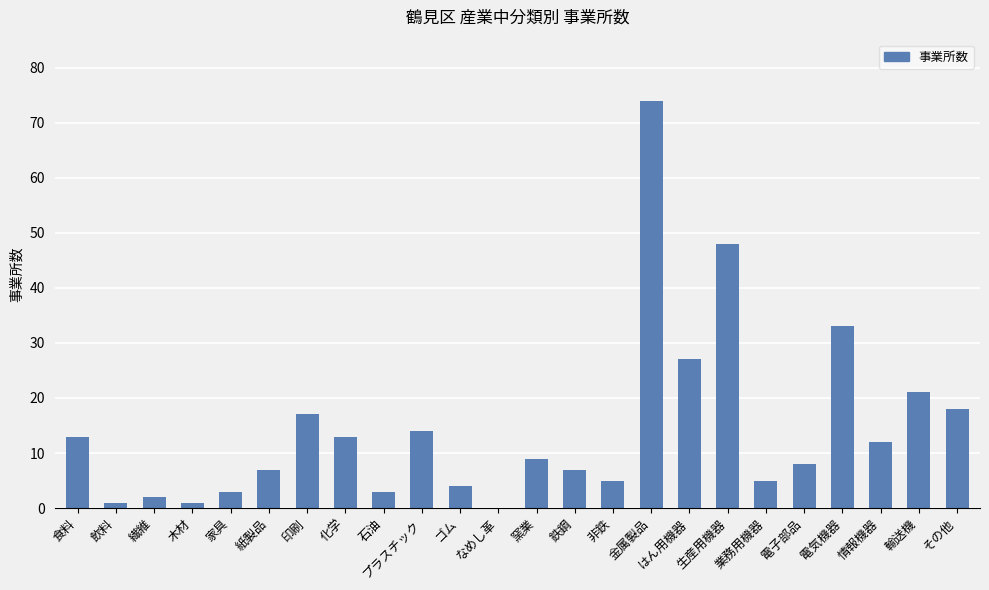

True or false: the data shows 14 at プラスチック.

True